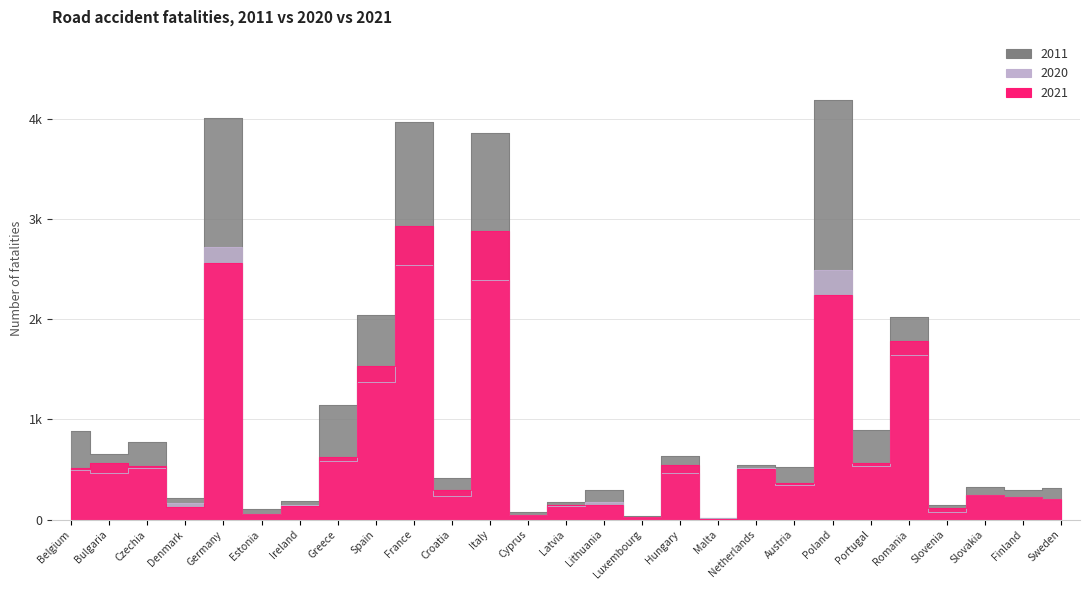

How many lines are shown in the chart?

3